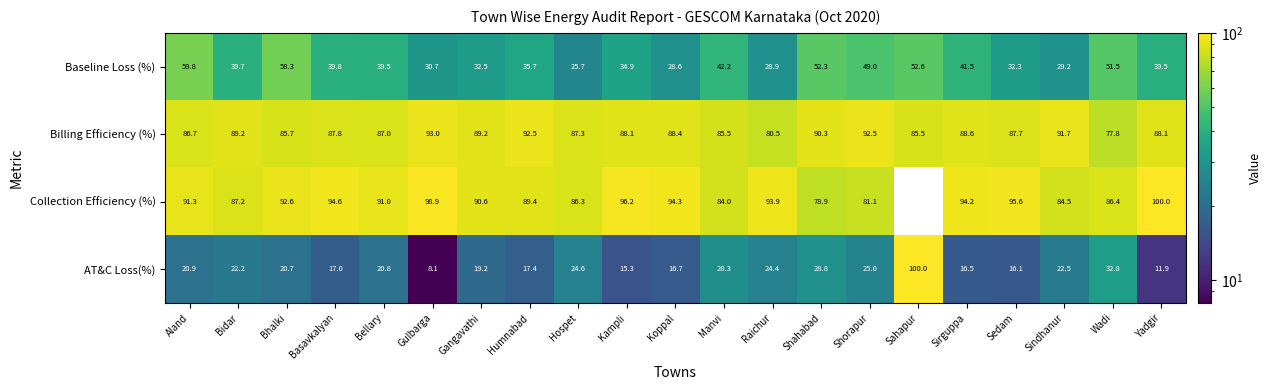

At which category does the chart reach its minimum across all series?

Sahapur